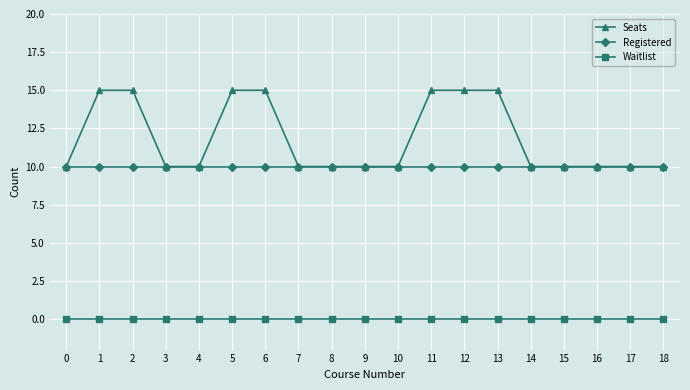

Reading left to right, list all the values displayed in this chart.

Seats: 0=10	1=15	2=15	3=10	4=10	5=15	6=15	7=10	8=10	9=10	10=10	11=15	12=15	13=15	14=10	15=10	16=10	17=10	18=10
Registered: 0=10	1=10	2=10	3=10	4=10	5=10	6=10	7=10	8=10	9=10	10=10	11=10	12=10	13=10	14=10	15=10	16=10	17=10	18=10
Waitlist: 0=0	1=0	2=0	3=0	4=0	5=0	6=0	7=0	8=0	9=0	10=0	11=0	12=0	13=0	14=0	15=0	16=0	17=0	18=0